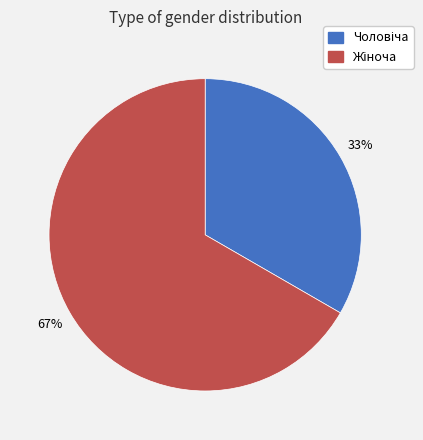

Does any single category account for the majority?

Yes